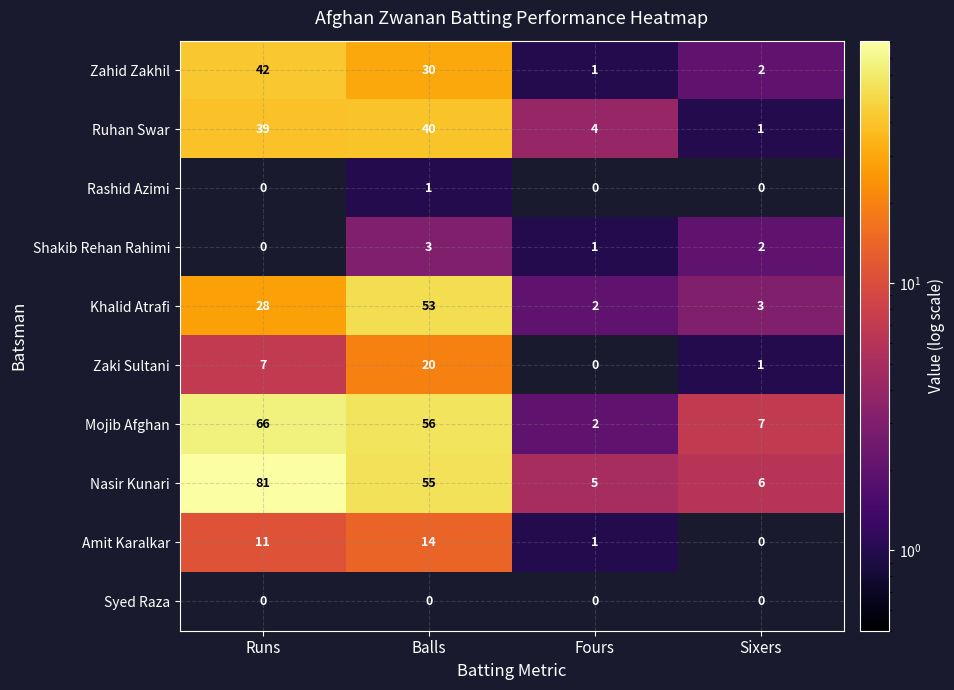

Count the number of categories in the chart.

4